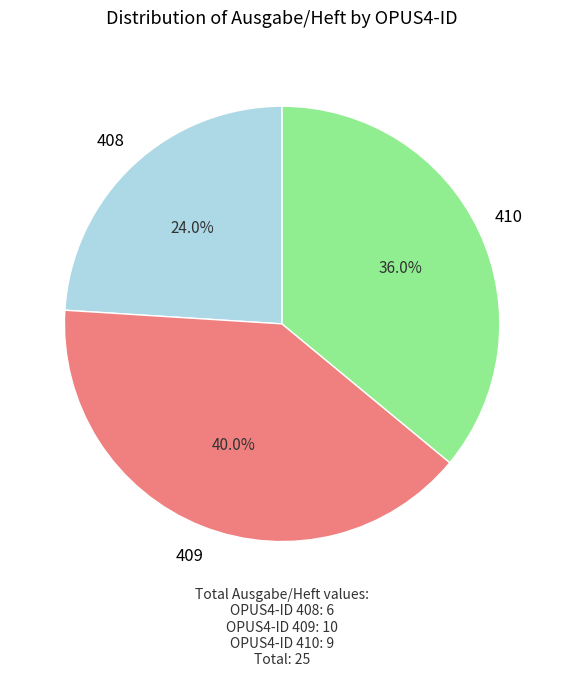

Is there a majority slice in this chart?

No